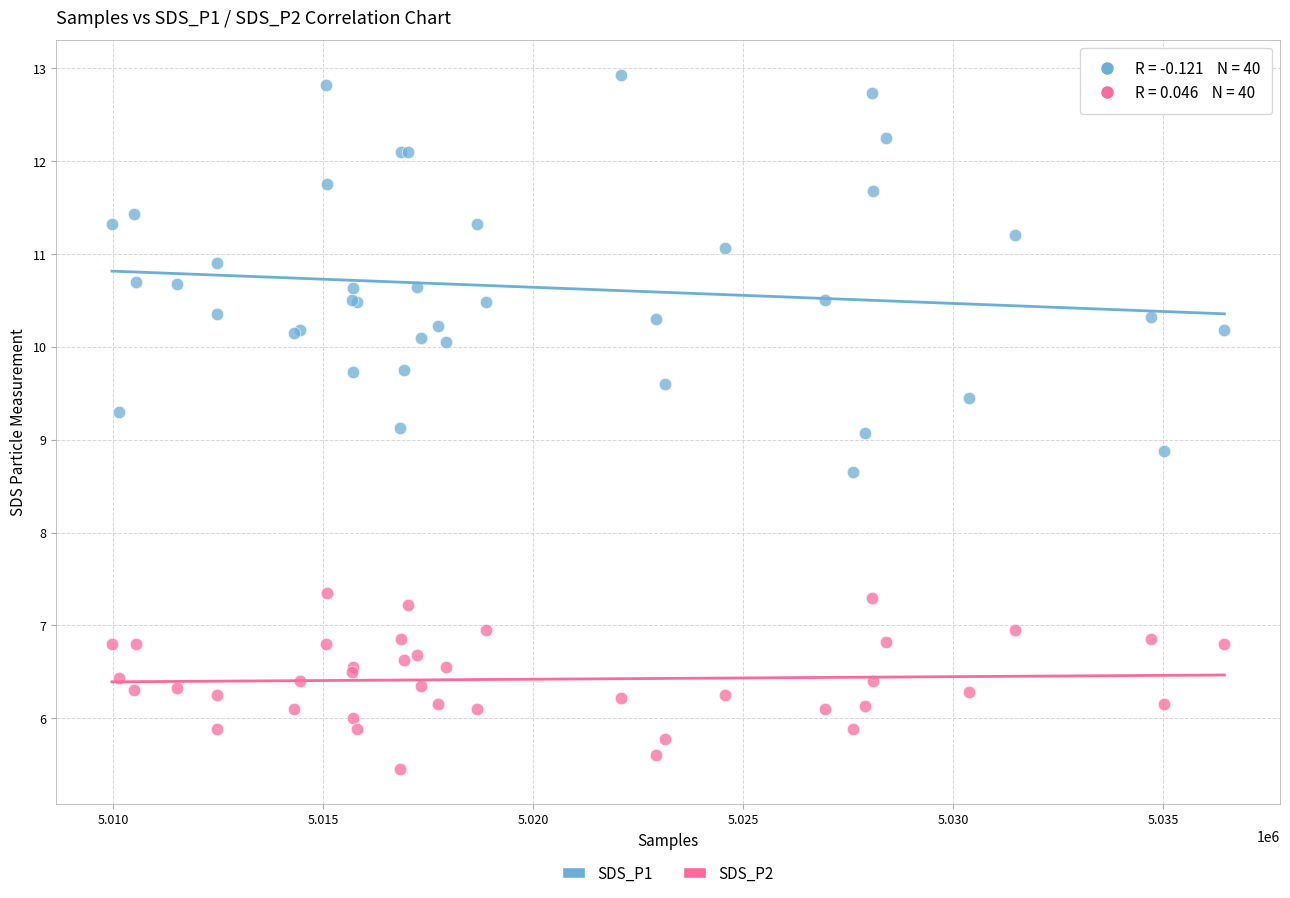

Which series reaches the maximum Y coordinate?

SDS_P1